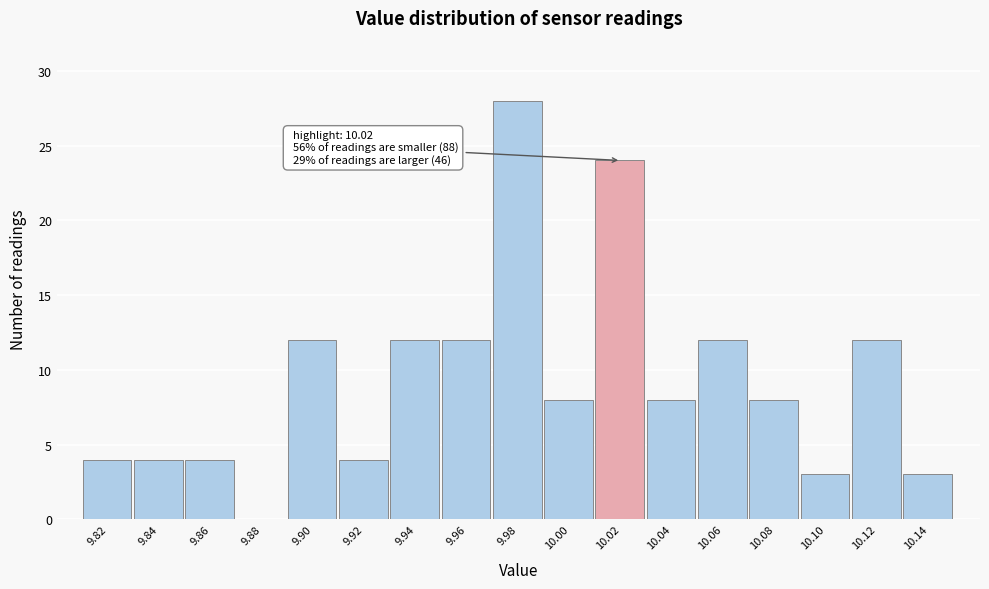

Reading left to right, extract all data points from this chart.

9.82=4	9.84=4	9.86=4	9.88=0	9.90=12	9.92=4	9.94=12	9.96=12	9.98=28	10.00=8	10.02=24	10.04=8	10.06=12	10.08=8	10.10=3	10.12=12	10.14=3